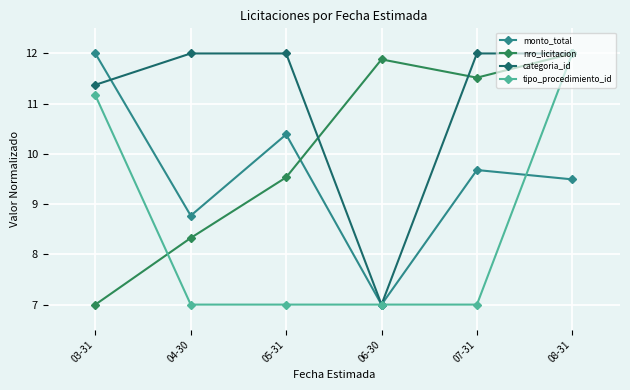

At which category is the sum across all series the highest?

08-31